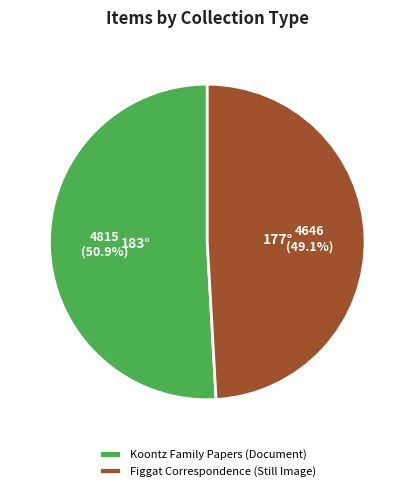

Is there any slice that represents more than half of the pie?

Yes